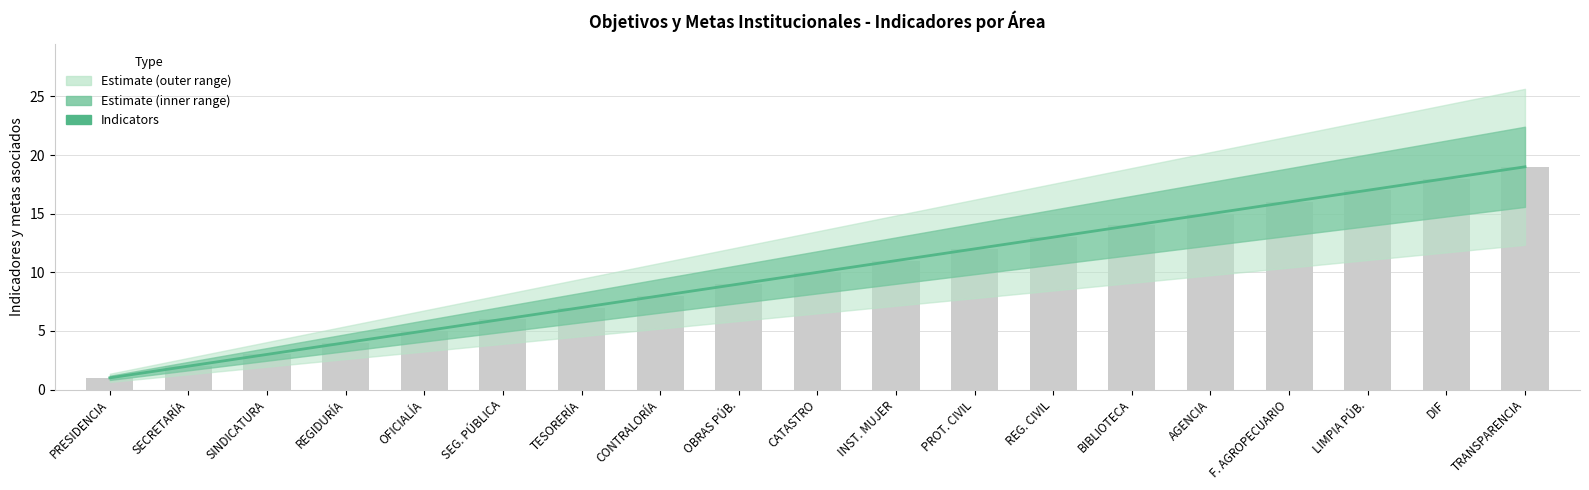

What is the change in value from AGENCIA to TRANSPARENCIA?

+4